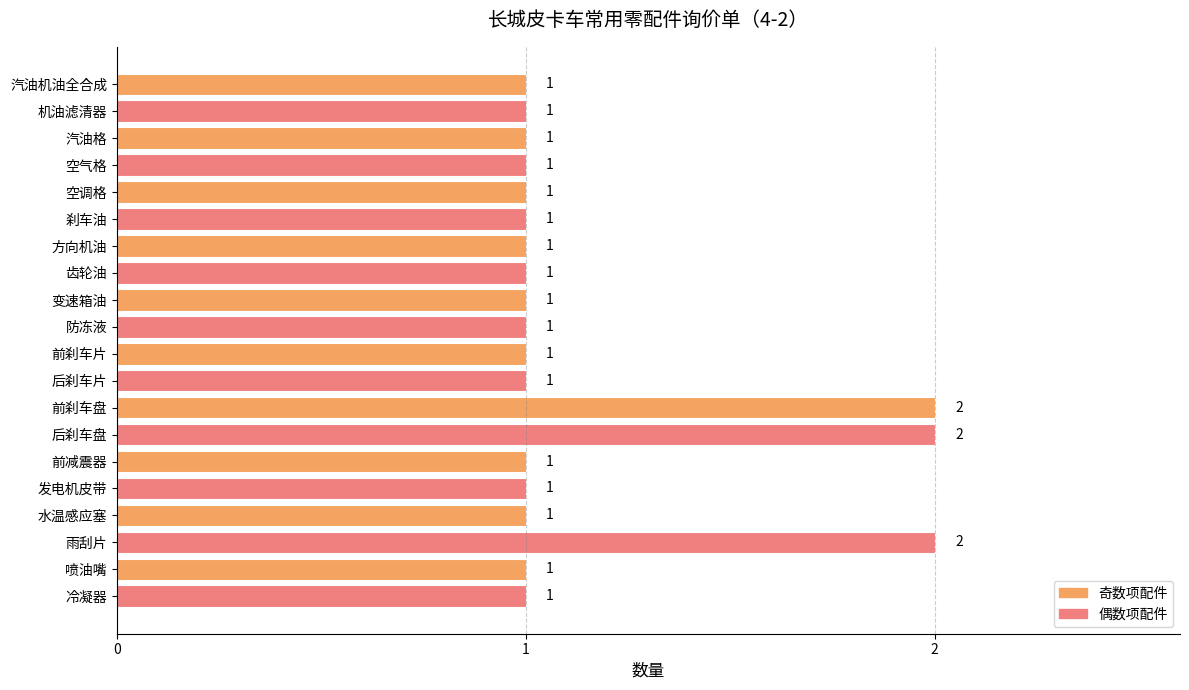

Reading top to bottom, list all the values displayed in this chart.

1	1	1	1	1	1	1	1	1	1	1	1	2	2	1	1	1	2	1	1